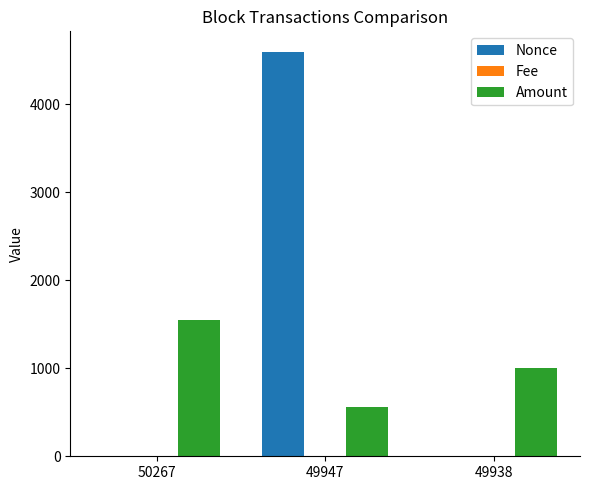

Between 50267 and 49938, which series saw the biggest shift?

Amount